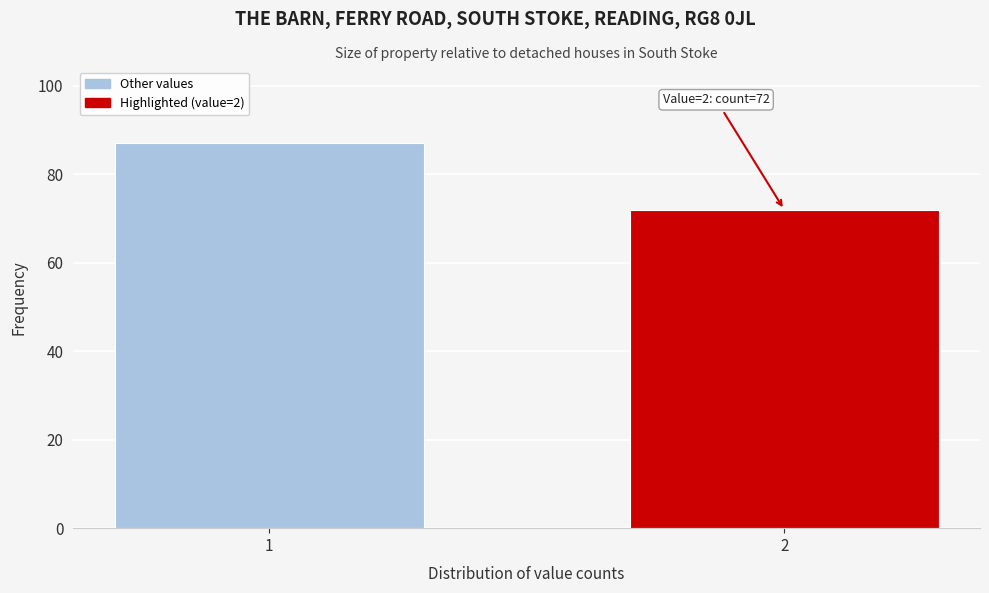

Reading right to left, list all the values displayed in this chart.

72	87